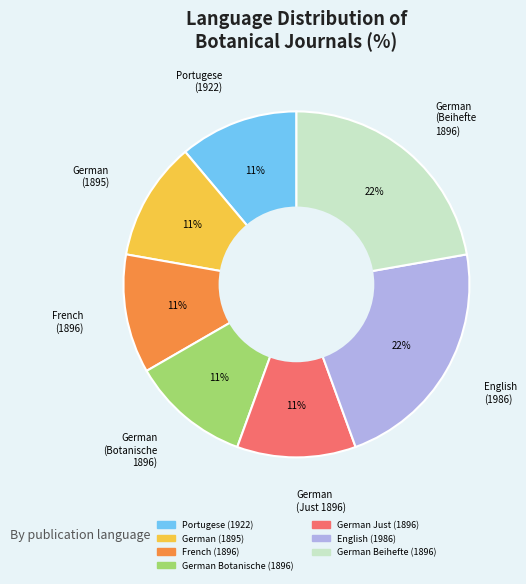

Does any single category account for the majority?

No